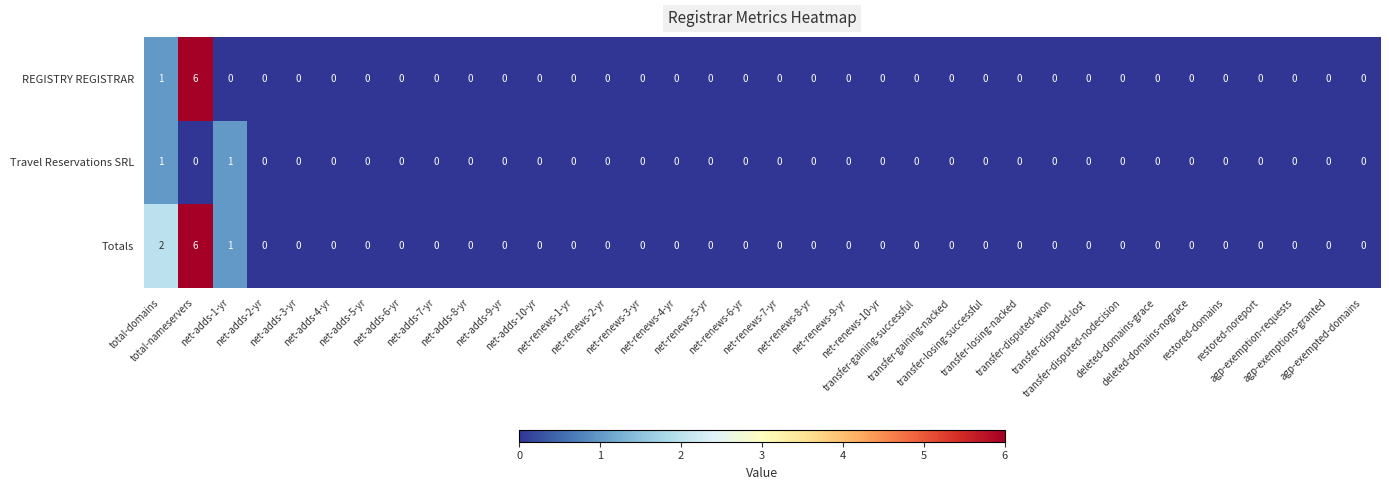

How many values in Totals are above zero?

3